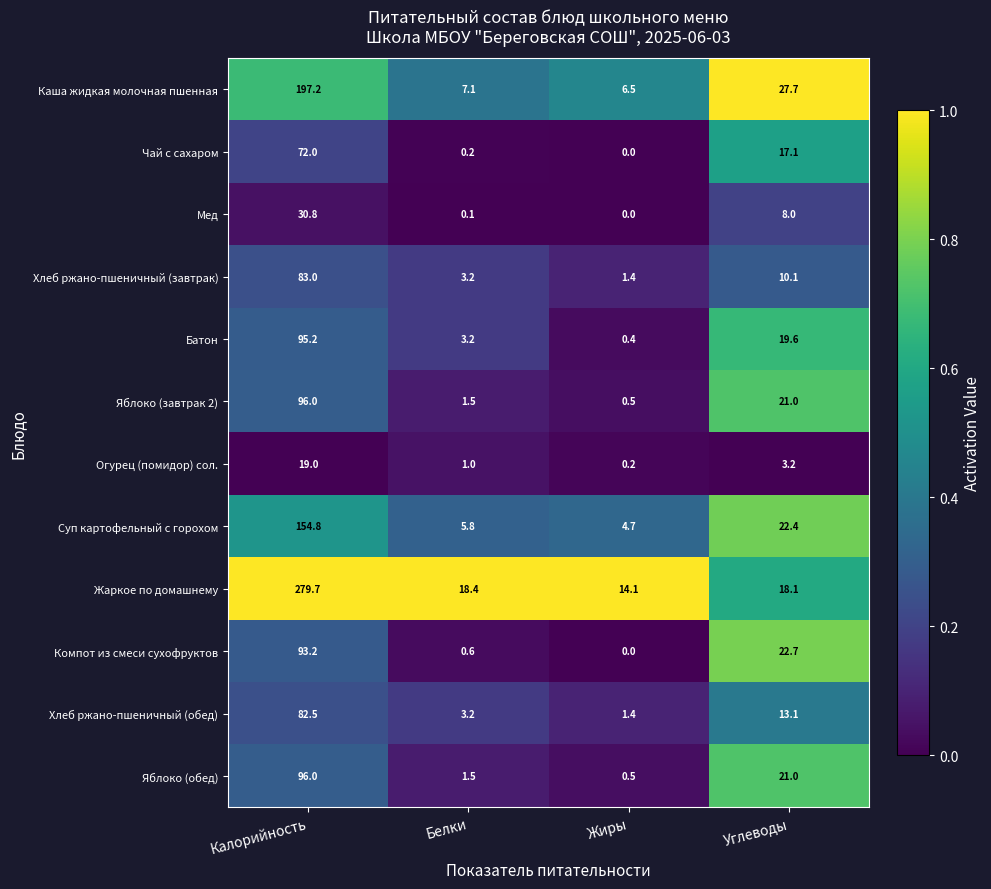

What is the average value of the Мед series?

9.7